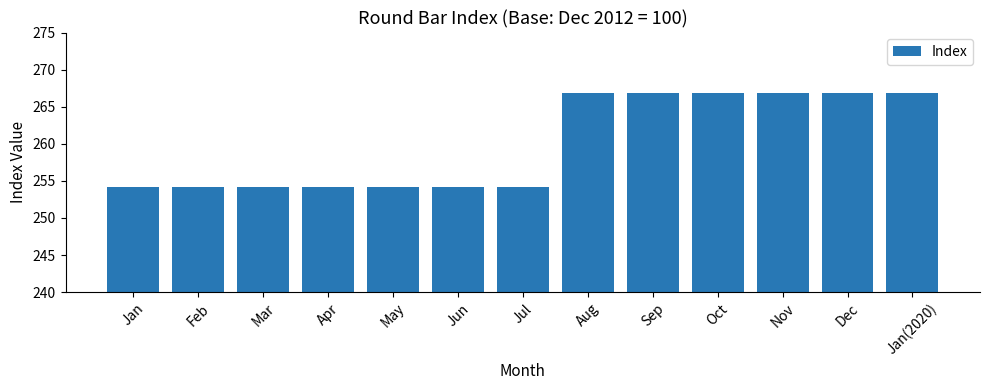

True or false: the data shows 266.8 at Jan(2020).

True